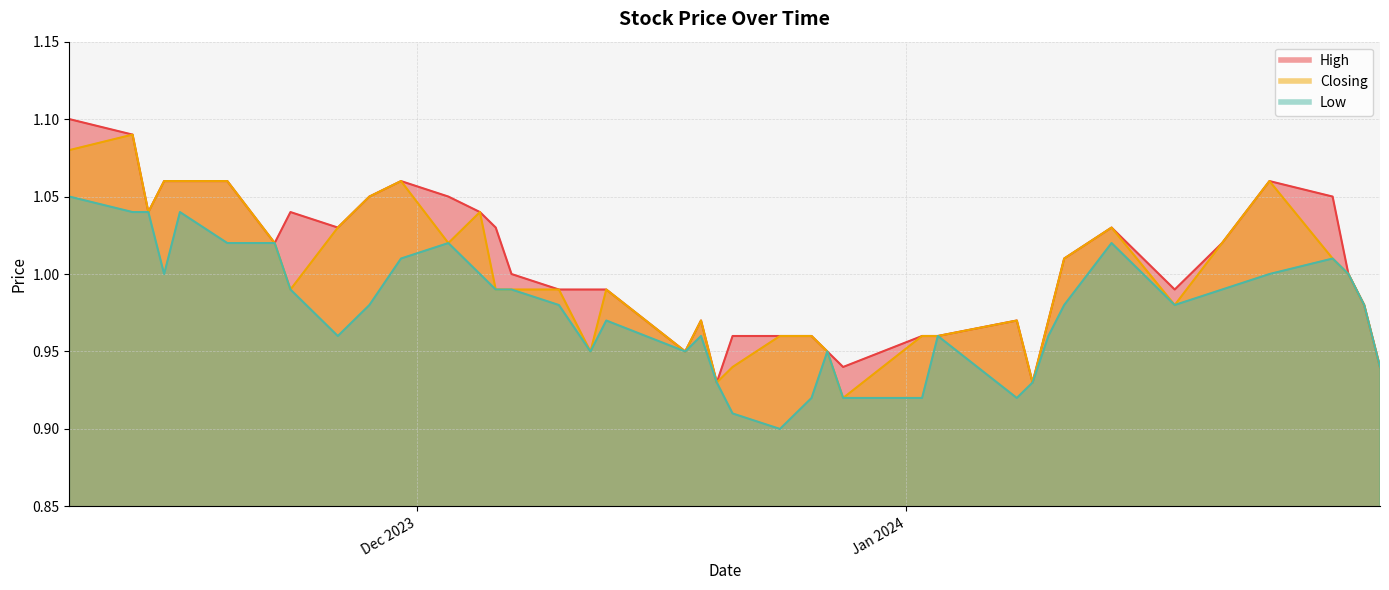

How many data points in High are above 1?

19